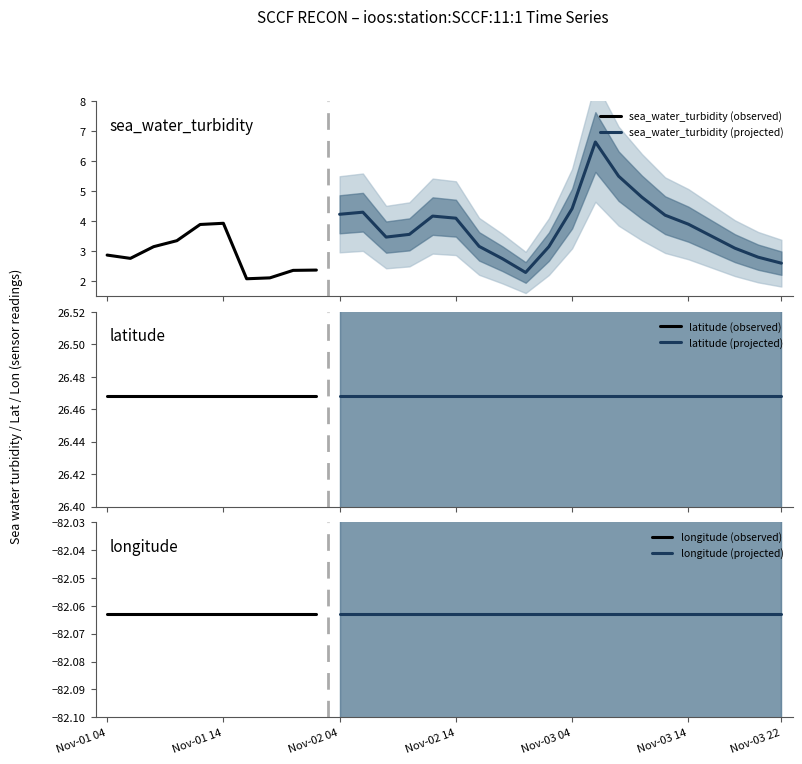

Rank the series by their maximum value, from highest to lowest.

latitude, sea_water_turbidity, longitude